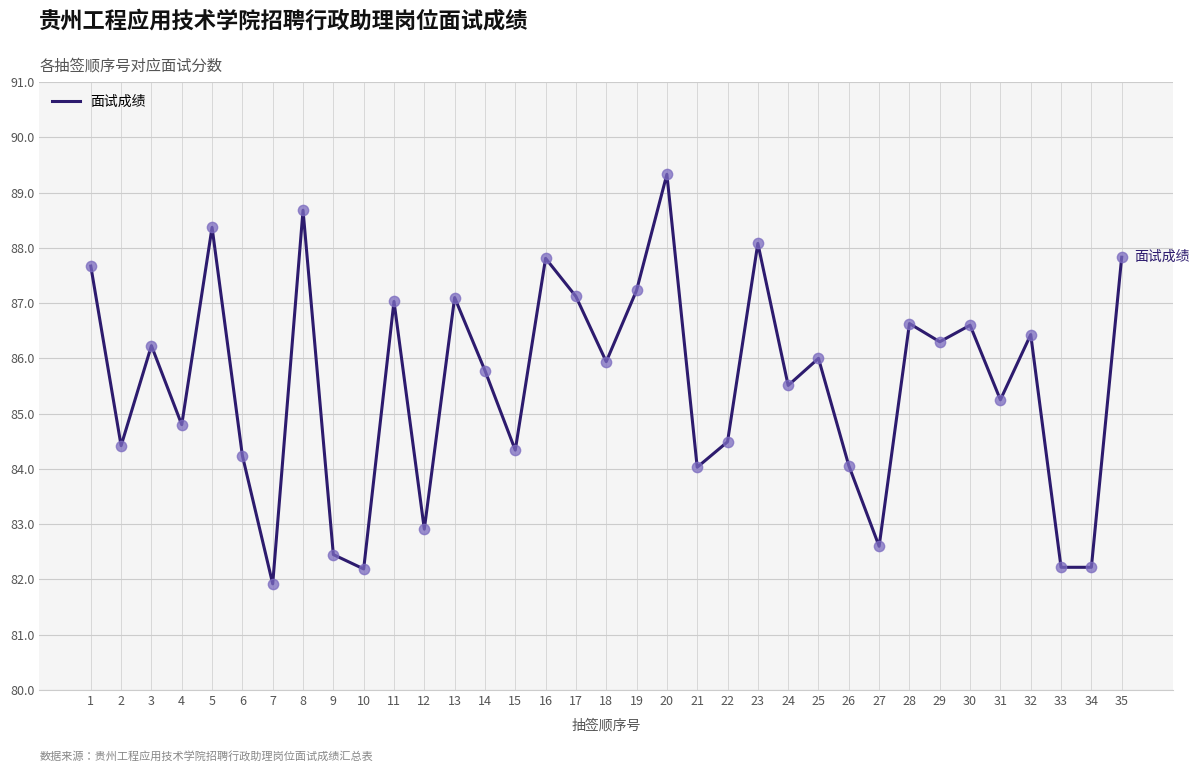

Which has a higher value, 12 or 27?

12